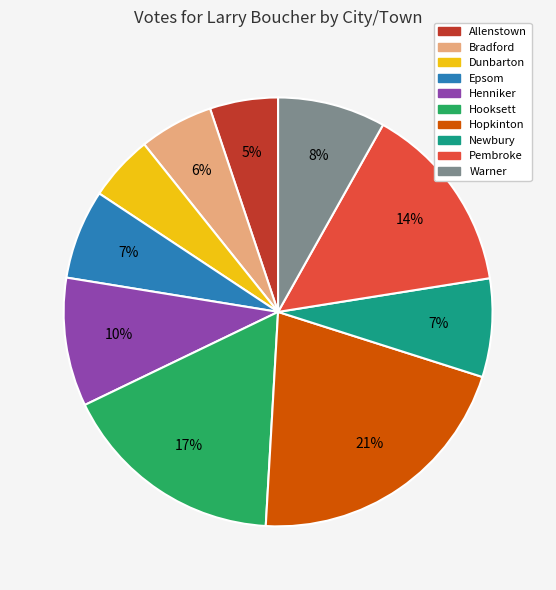

The Allenstown slice represents 5% of the pie. True or false?

True